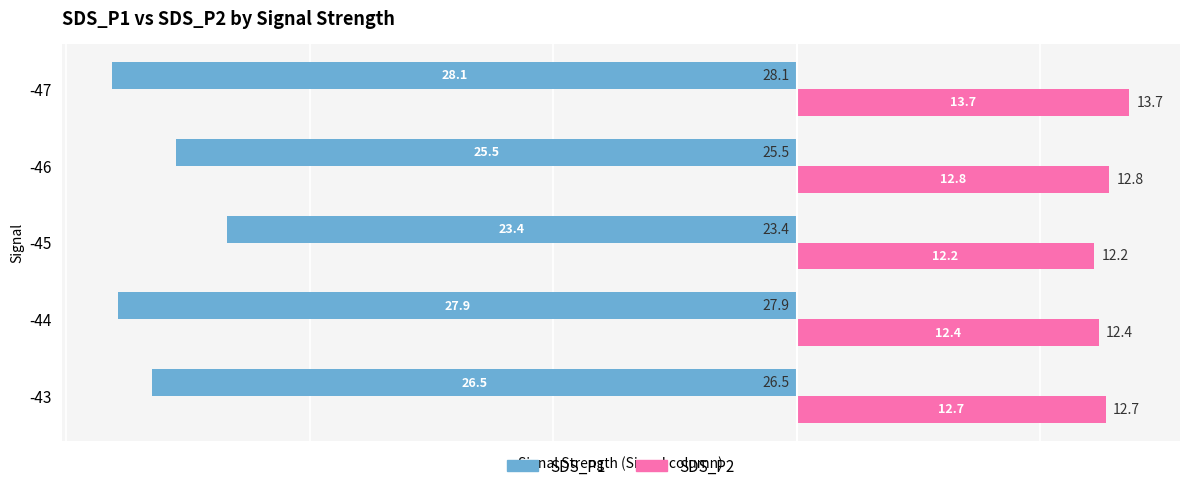

Rank the categories by SDS_P1 value from highest to lowest.

-45, -46, -43, -44, -47